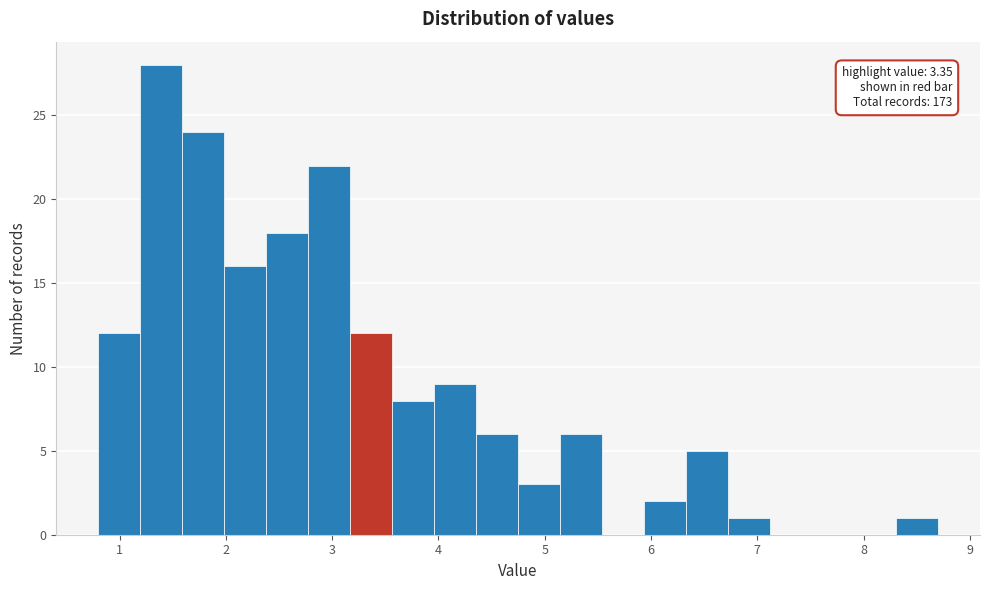

Around what value on the x-axis is the tallest bar? Give the approximate position of its centre, as read against the axis.

1.4